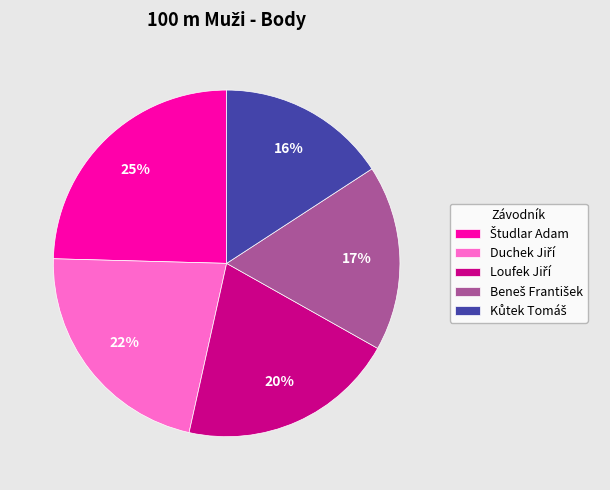

Does any single category account for the majority?

No